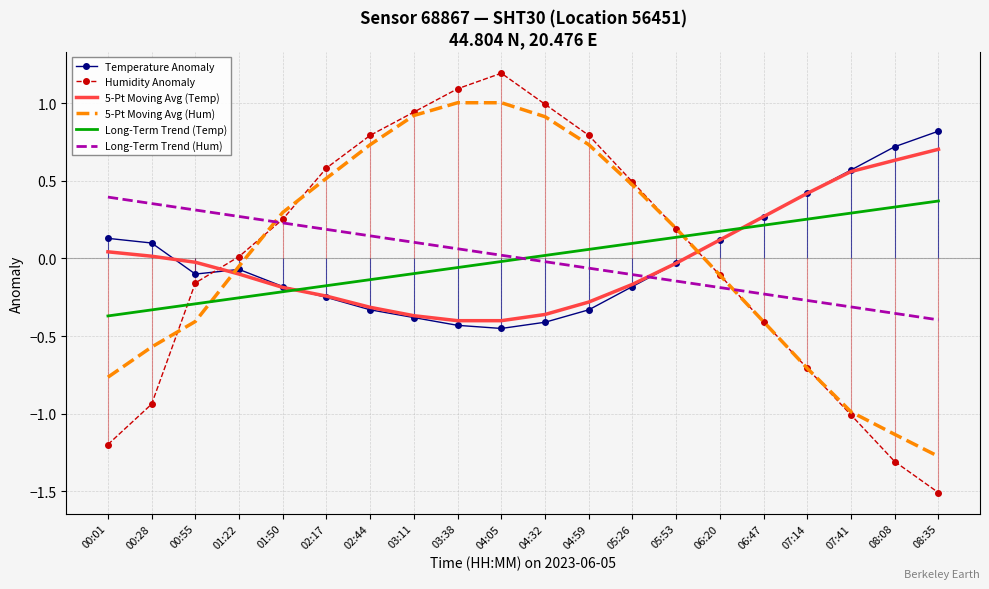

Which series has the largest range (max minus min)?

Humidity Anomaly